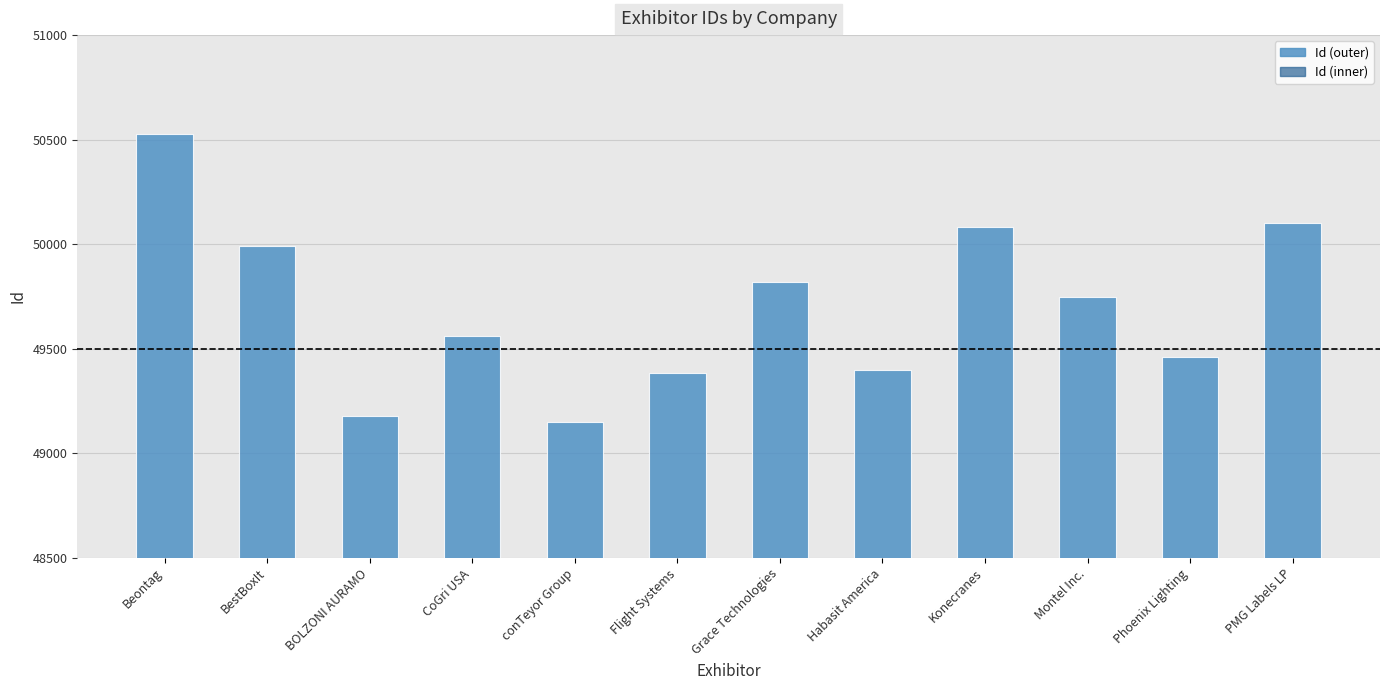

Which series has the largest total across all categories?

Id